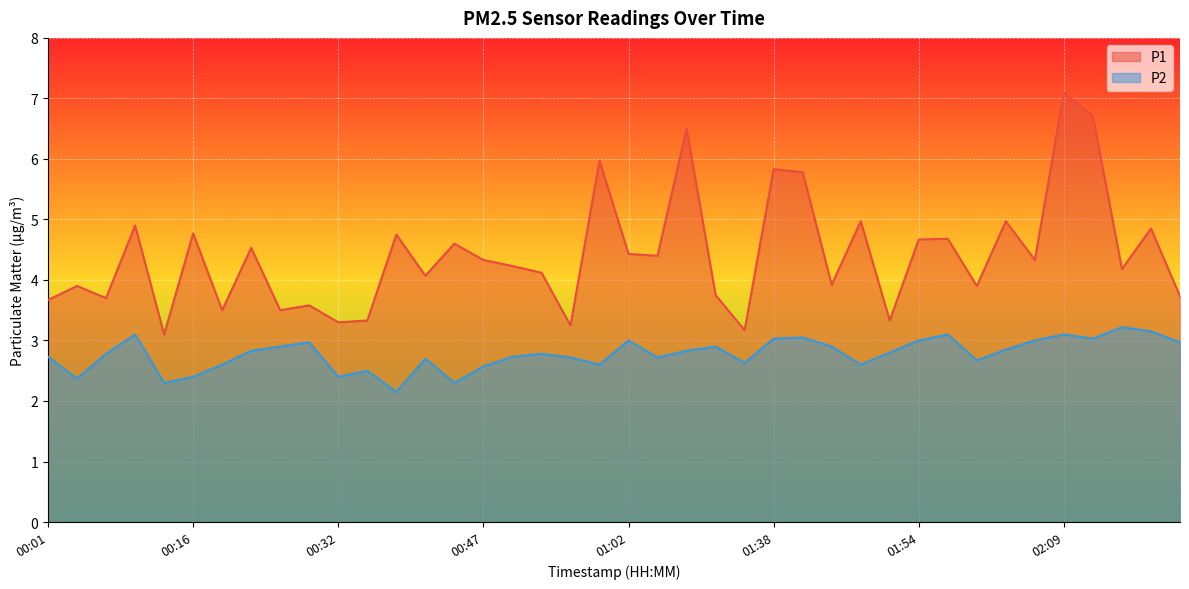

List the series in order of their peak value, lowest first.

P2, P1